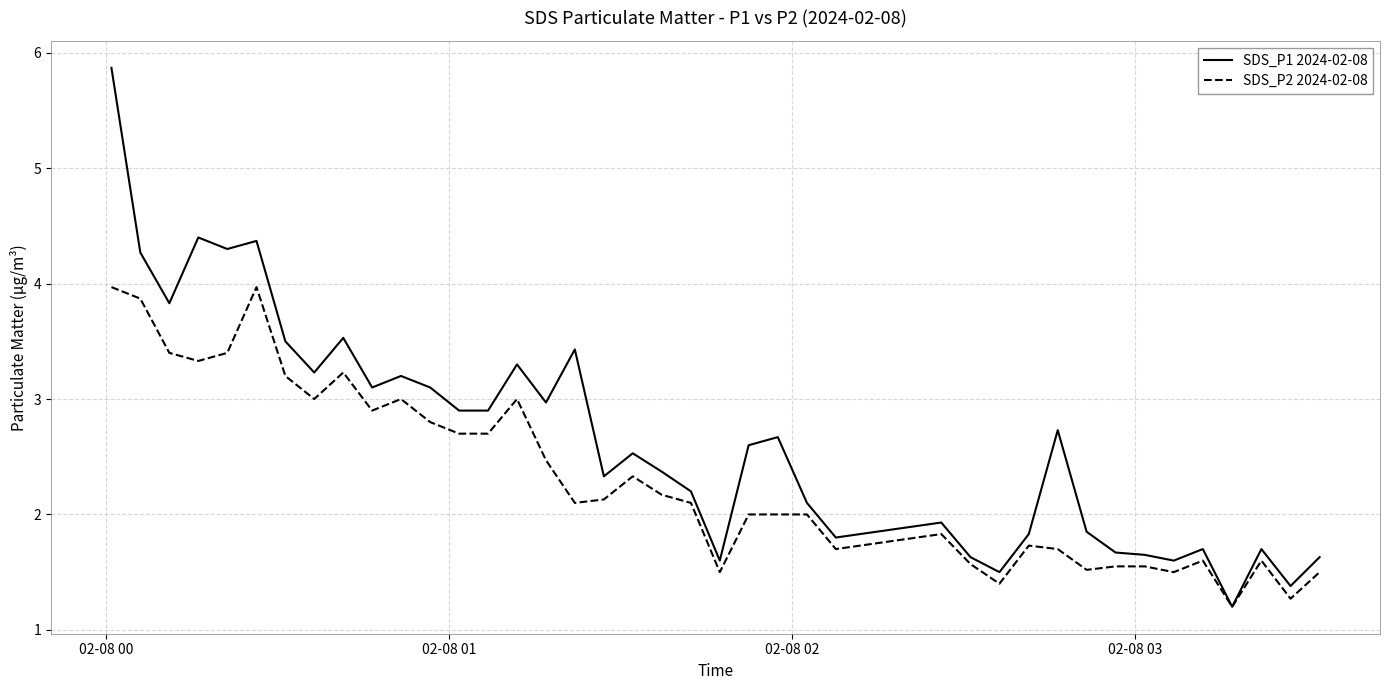

What is the sum of all SDS_P2 2024-02-08 values?

92.5